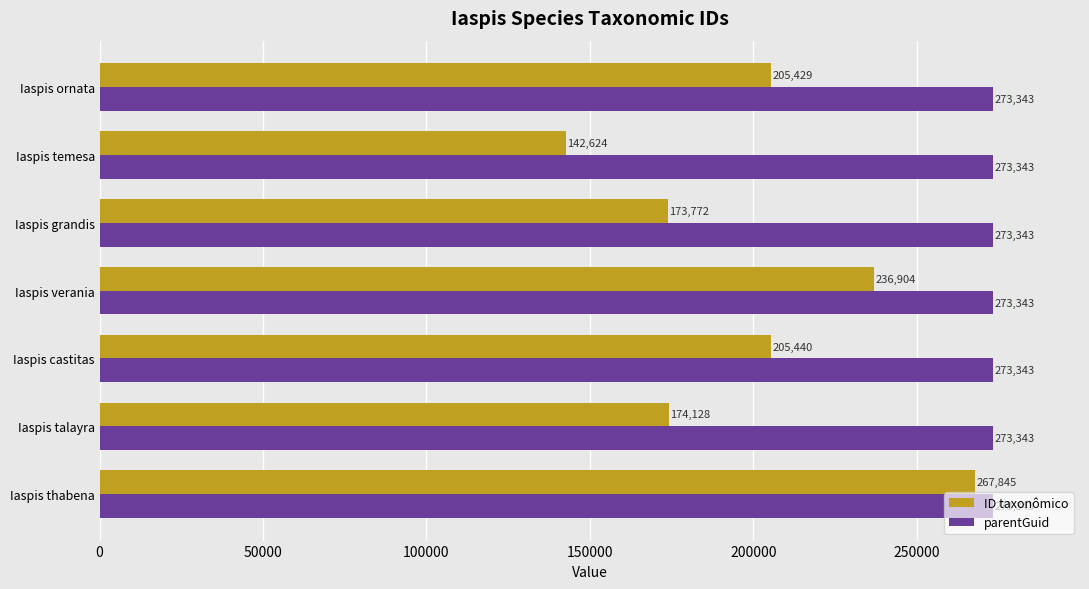

How many values in the ID taxonômico series are below 205429?

3